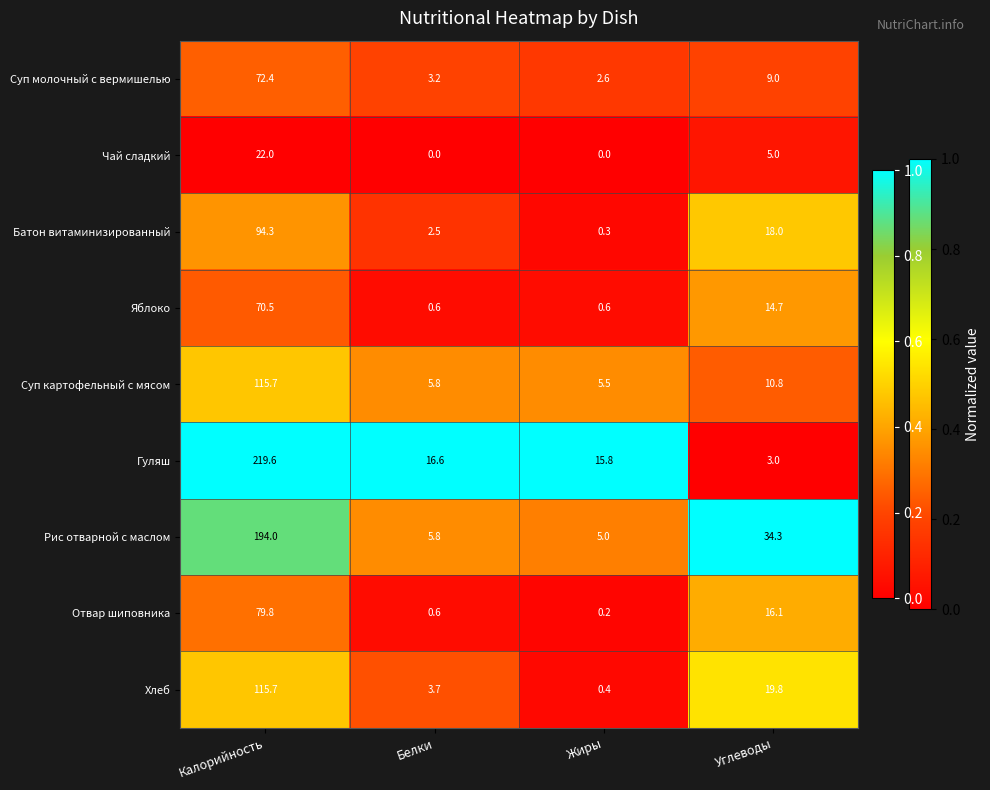

How many data points does each series have?

4